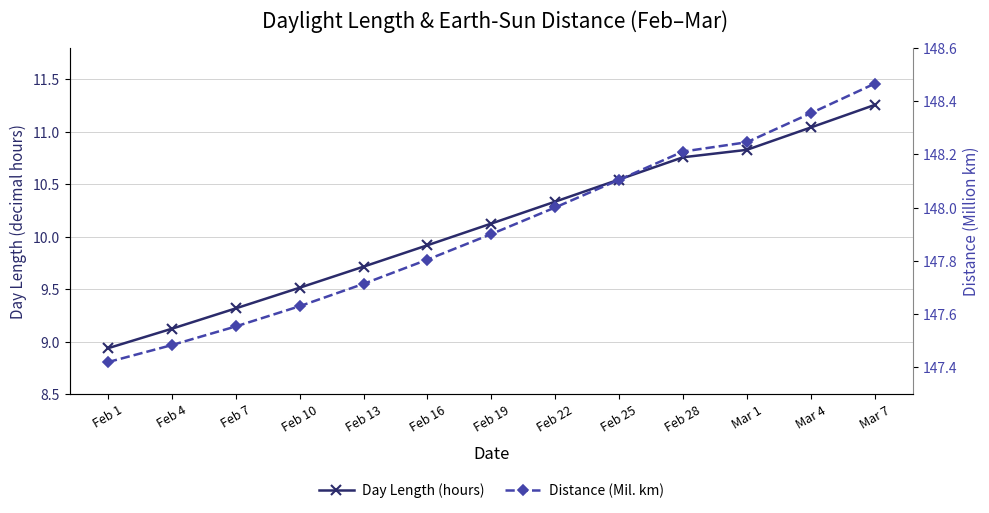

True or false: Distance (Mil. km) and Day Length (hours) cross at least once.

False